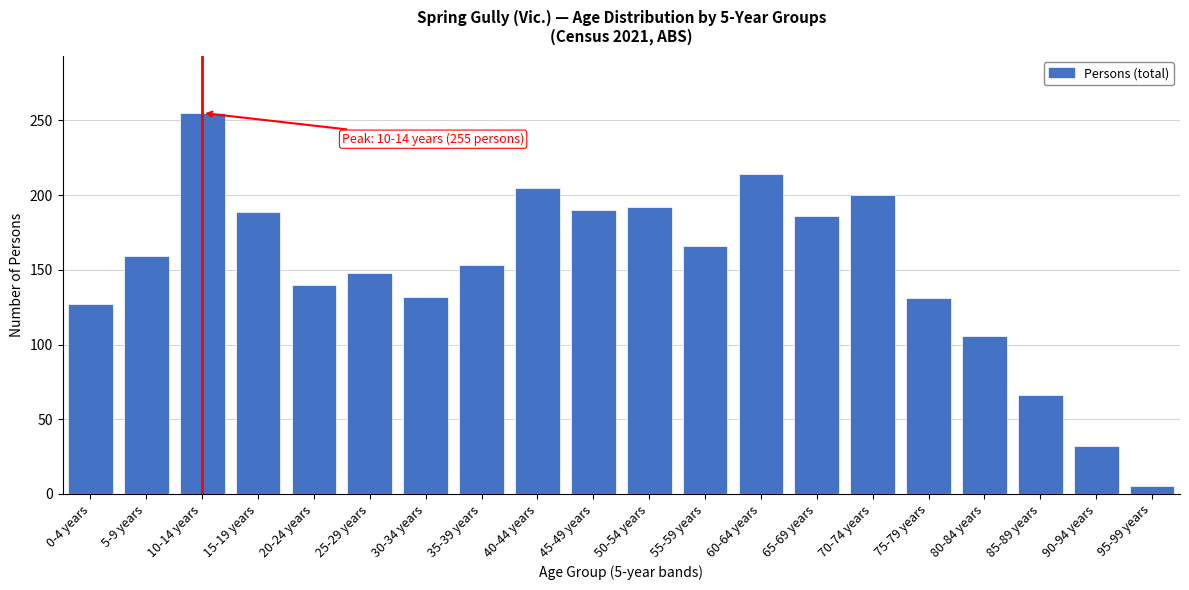

Which category has the highest value across all series?

10-14 years